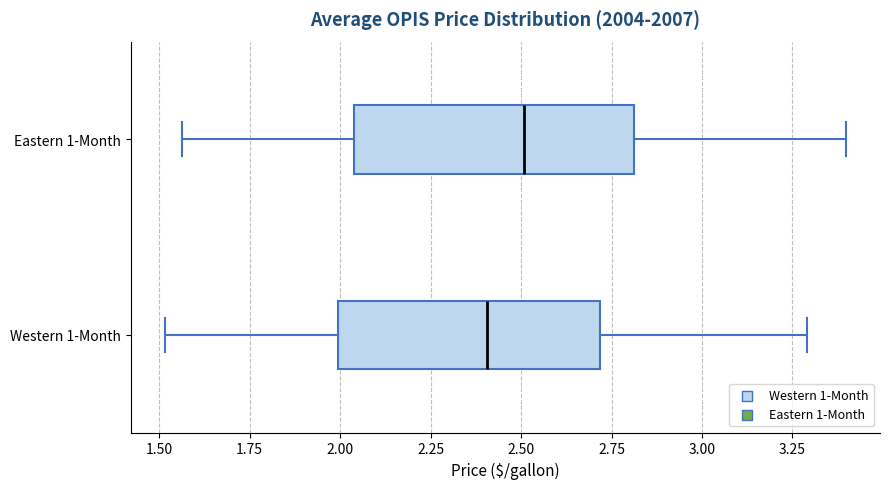

Reading bottom to top, transcribe this box plot: for each box, give where its median line is, the range the box spans, and where its two whiskers end, as read against the x-axis. The values are not printed on the chart, so give them approximately, as read against the axis.

Western 1-Month: median 2.40, box 2.00 to 2.70, whiskers 1.50 to 3.30
Eastern 1-Month: median 2.50, box 2.05 to 2.80, whiskers 1.55 to 3.40